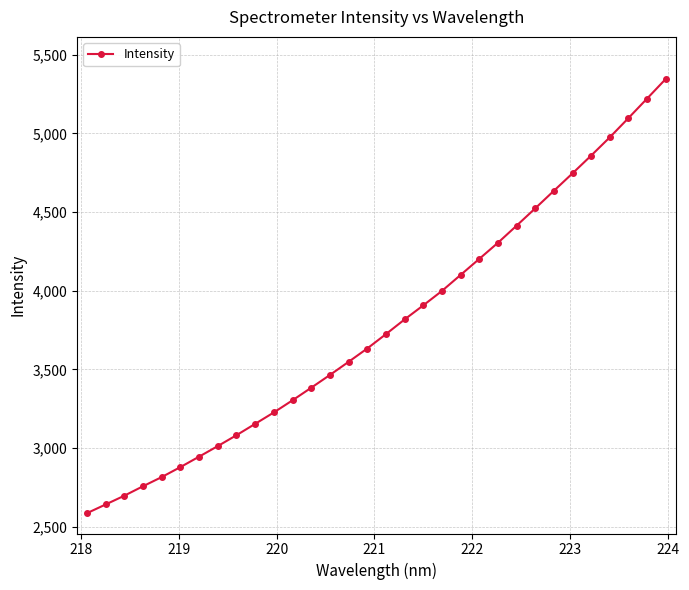

What is the minimum value shown in the chart?

2585.2